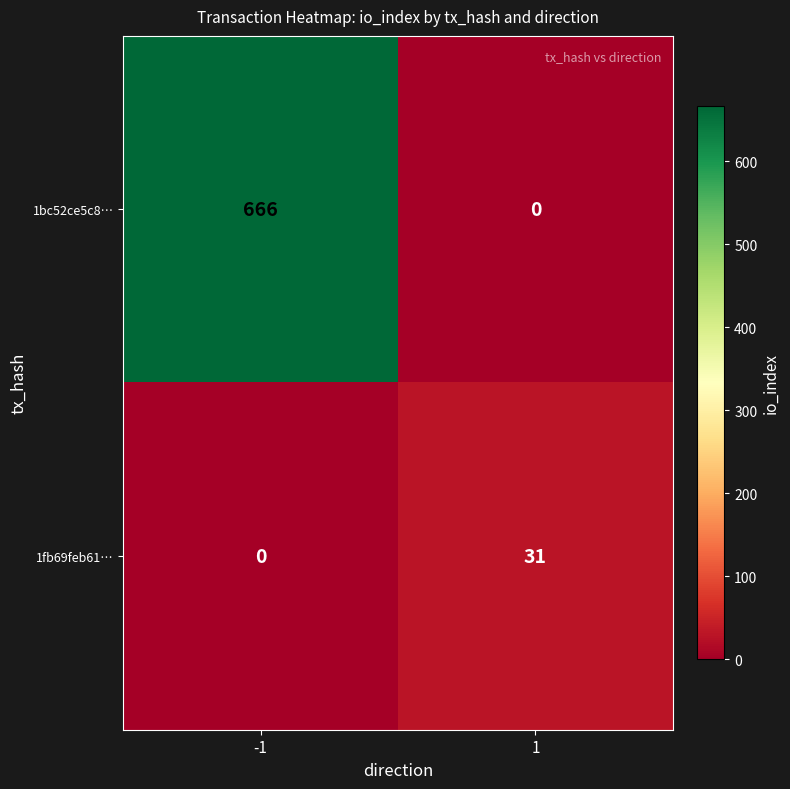

At how many categories does at least one series exceed 180?

1